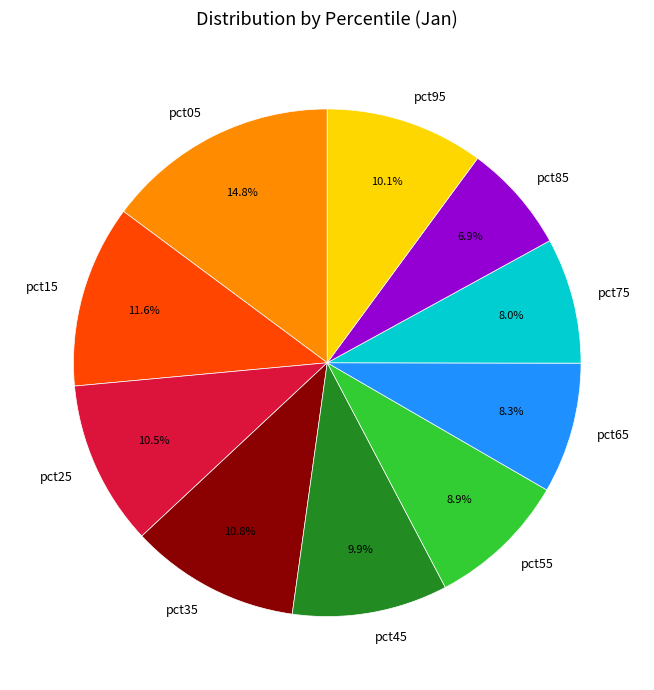

To the nearest percent, what is the average slice percentage?

10%